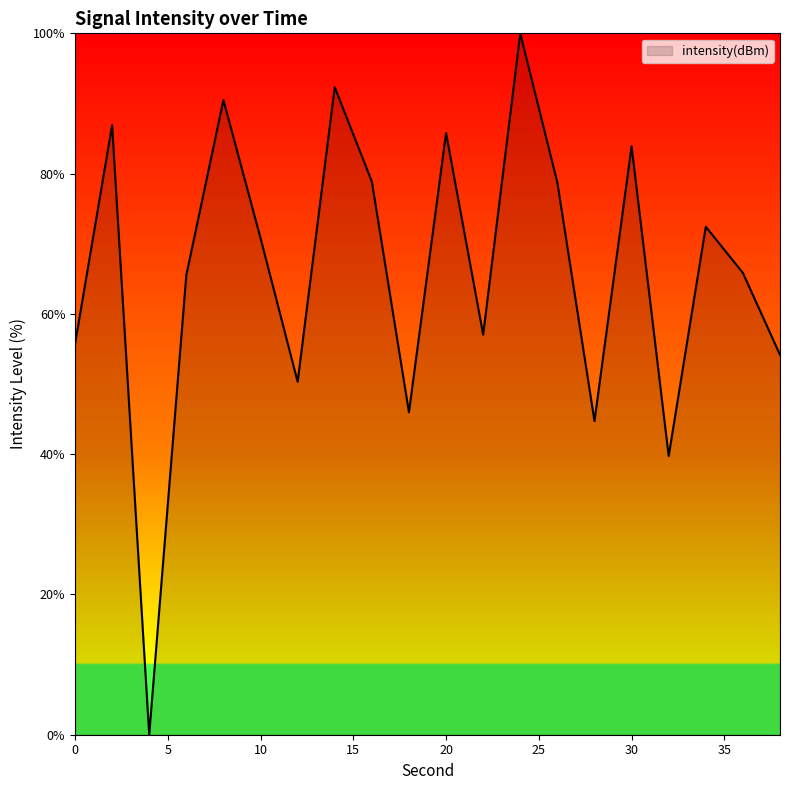

What is the maximum value shown in the chart?

100.0